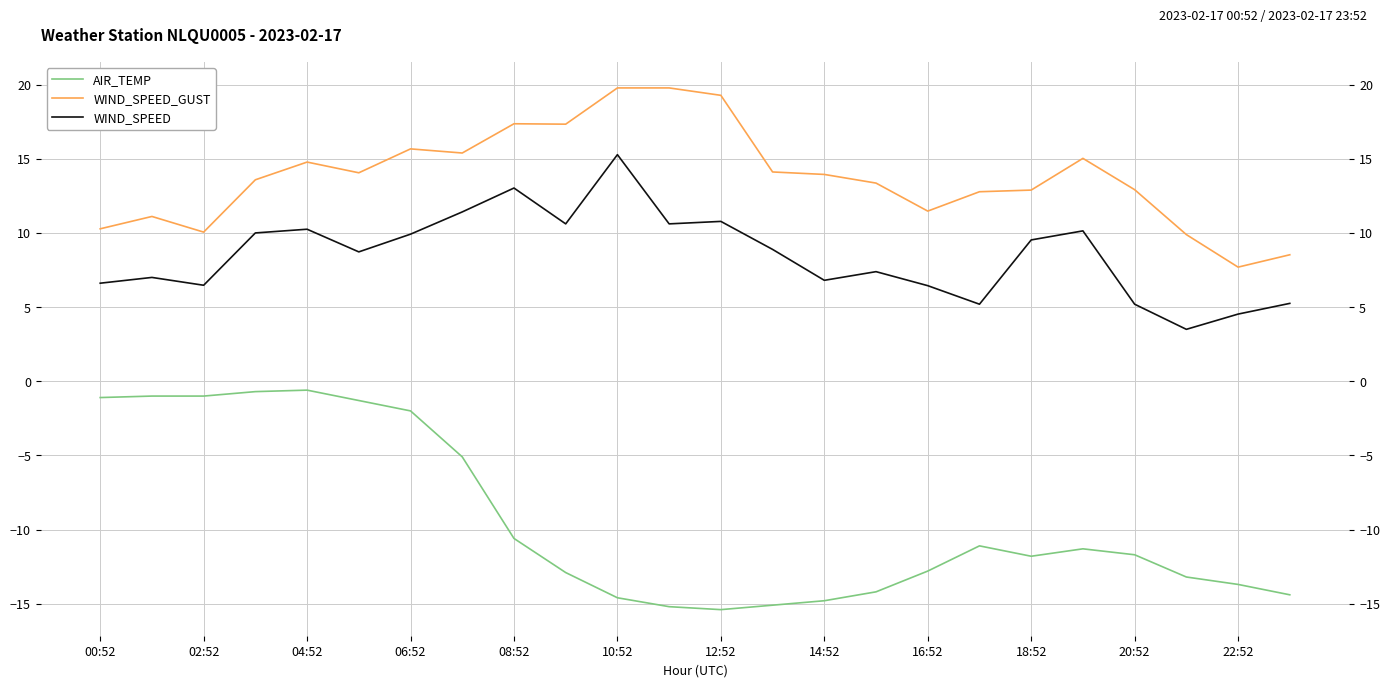

What is the difference between the second highest and minimum values in the AIR_TEMP series?

14.7